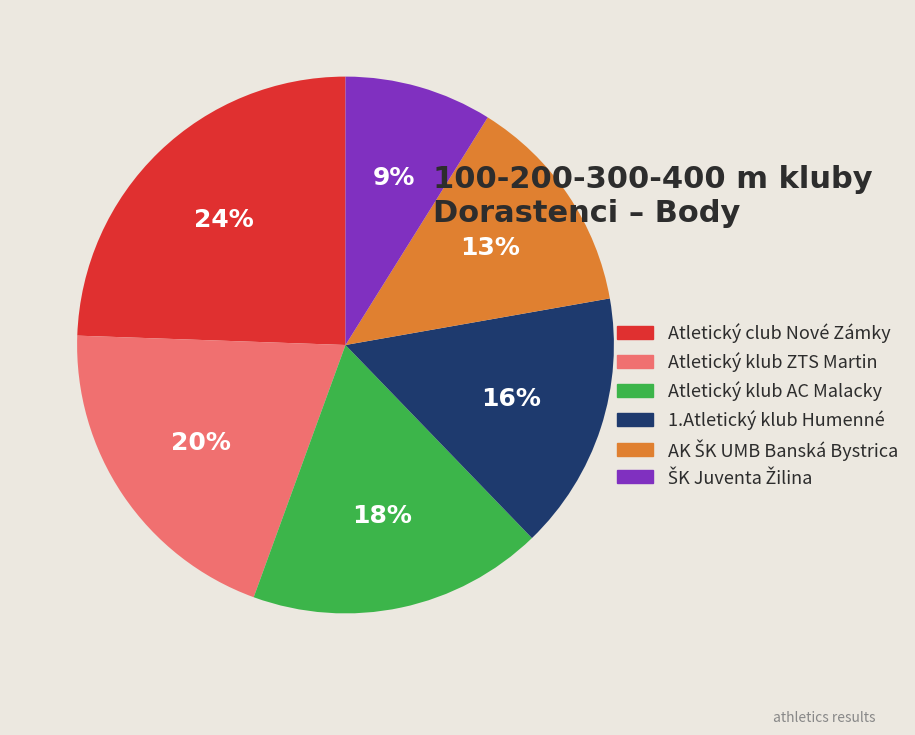

To the nearest percent, what is the average slice percentage?

17%